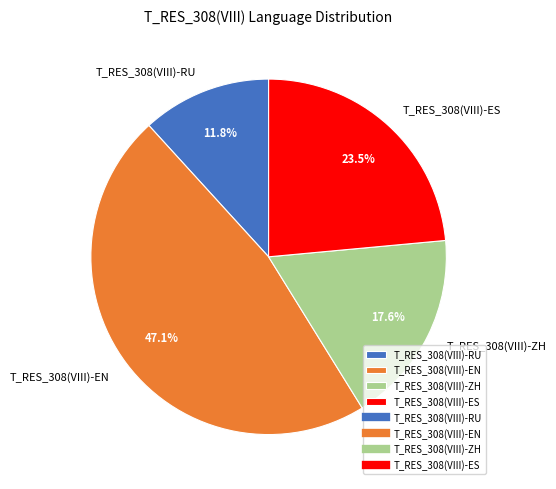

Rank the categories by value from highest to lowest.

T_RES_308(VIII)-EN, T_RES_308(VIII)-ES, T_RES_308(VIII)-ZH, T_RES_308(VIII)-RU